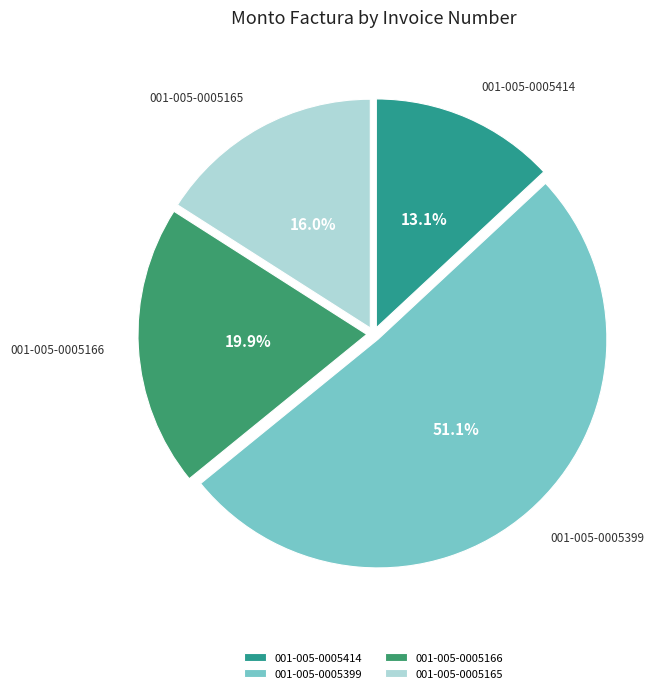

How many segments does this pie chart have?

4